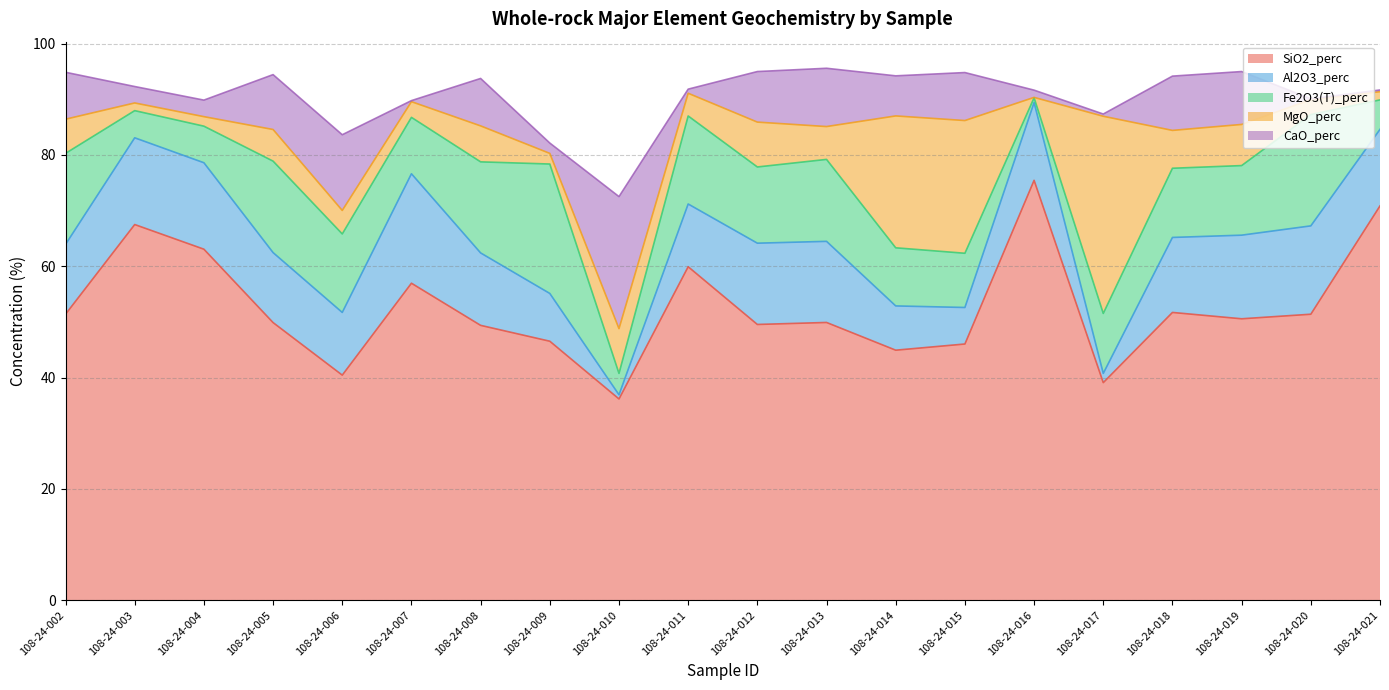

At which category does Al2O3_perc reach its first local valley?

108-24-006